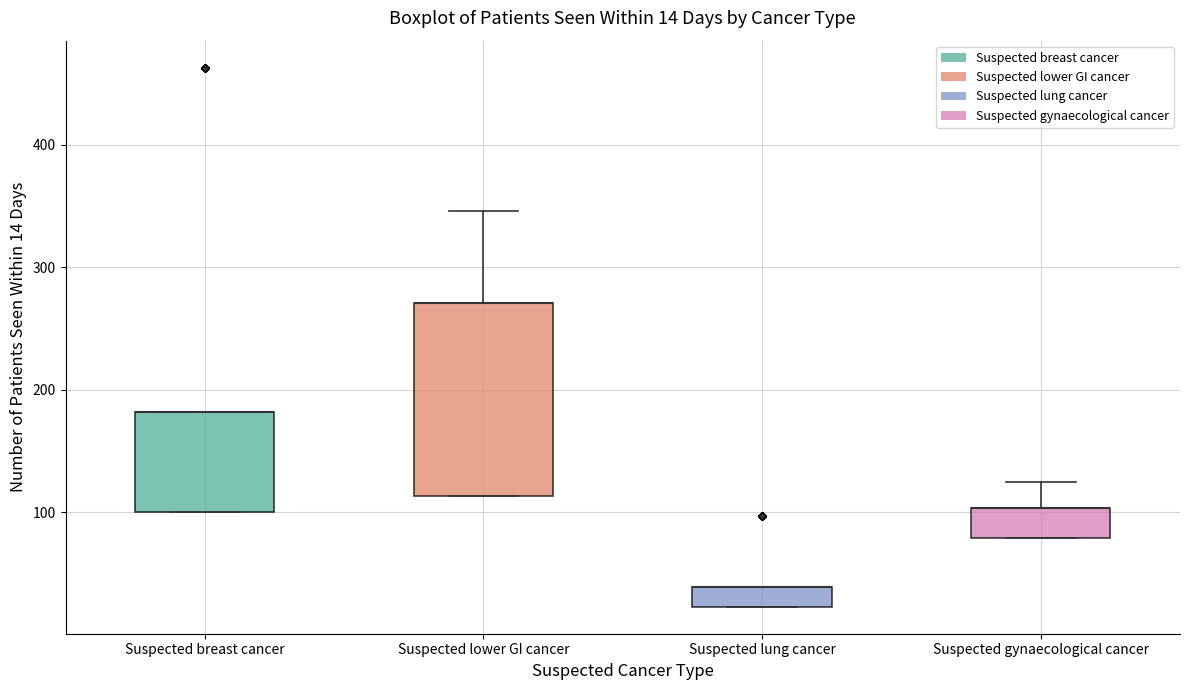

Comparing the boxes themselves (not the whiskers), which one is the tallest?

Suspected lower GI cancer